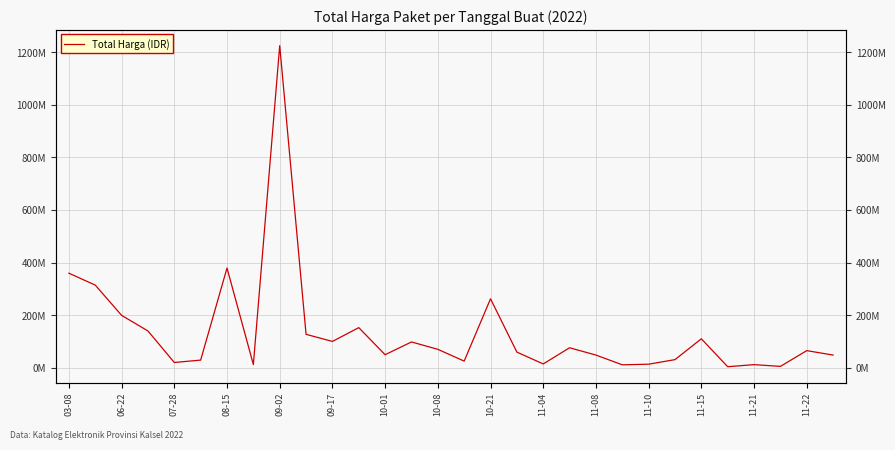

How many points are higher than both their immediate neighbors (excluding endpoints)?

9